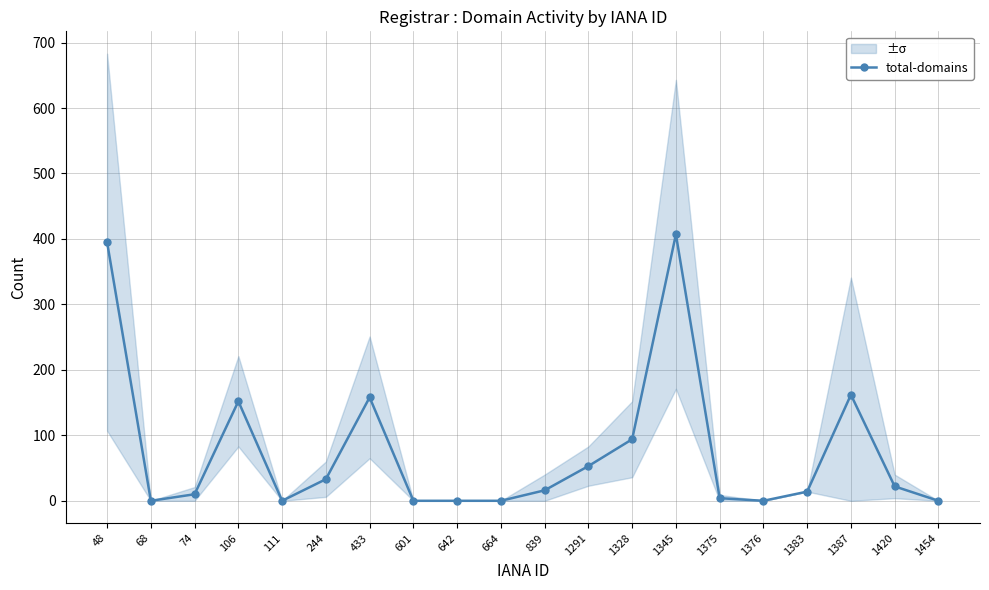

At which label is the value closest to 203?

1387